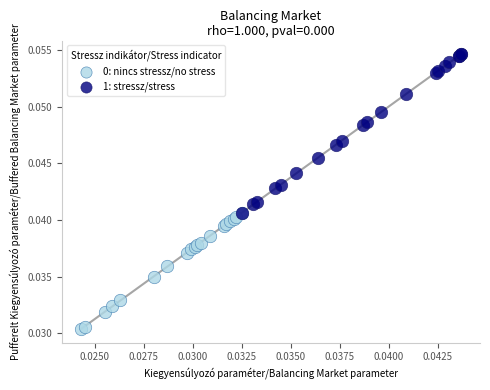

Which series has the largest Y range (max minus min)?

1: stressz/stress